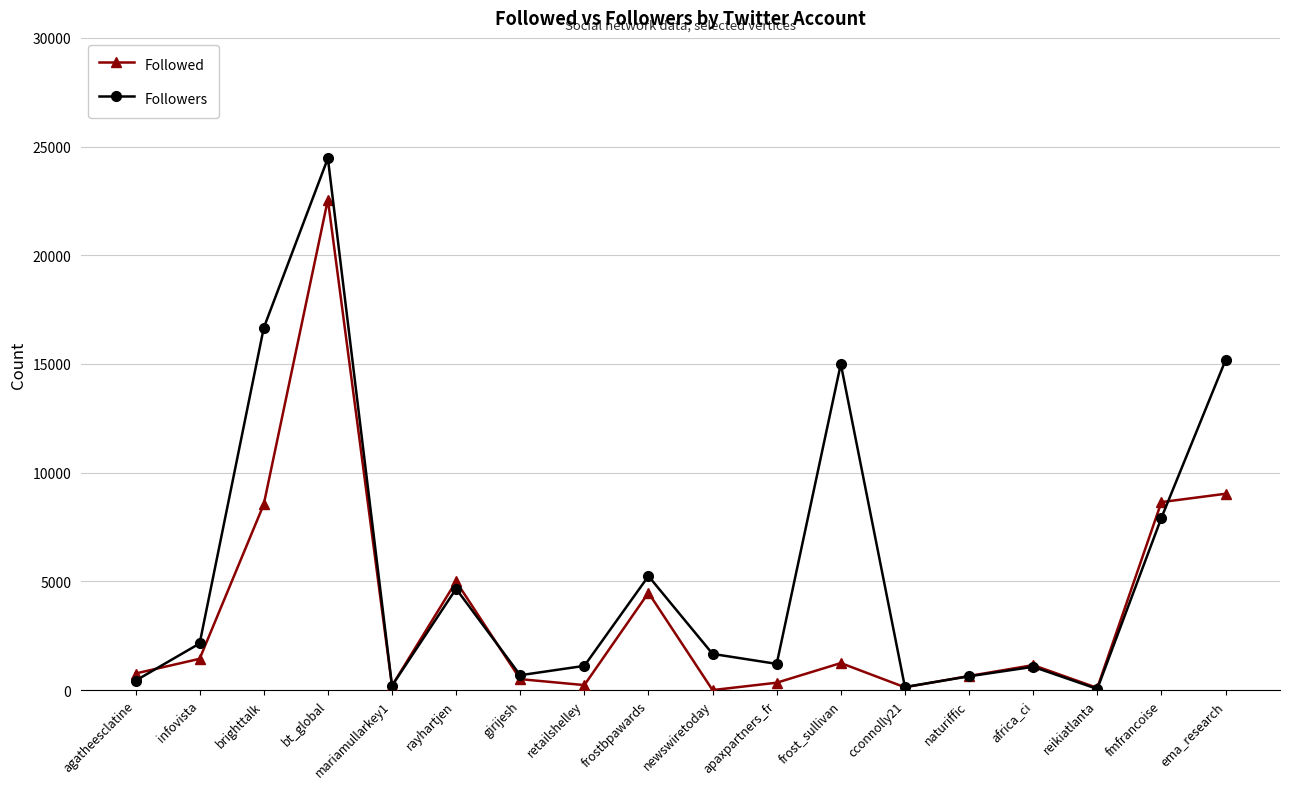

Is the value of Followed at infovista greater than the value of Followers at fmfrancoise?

No